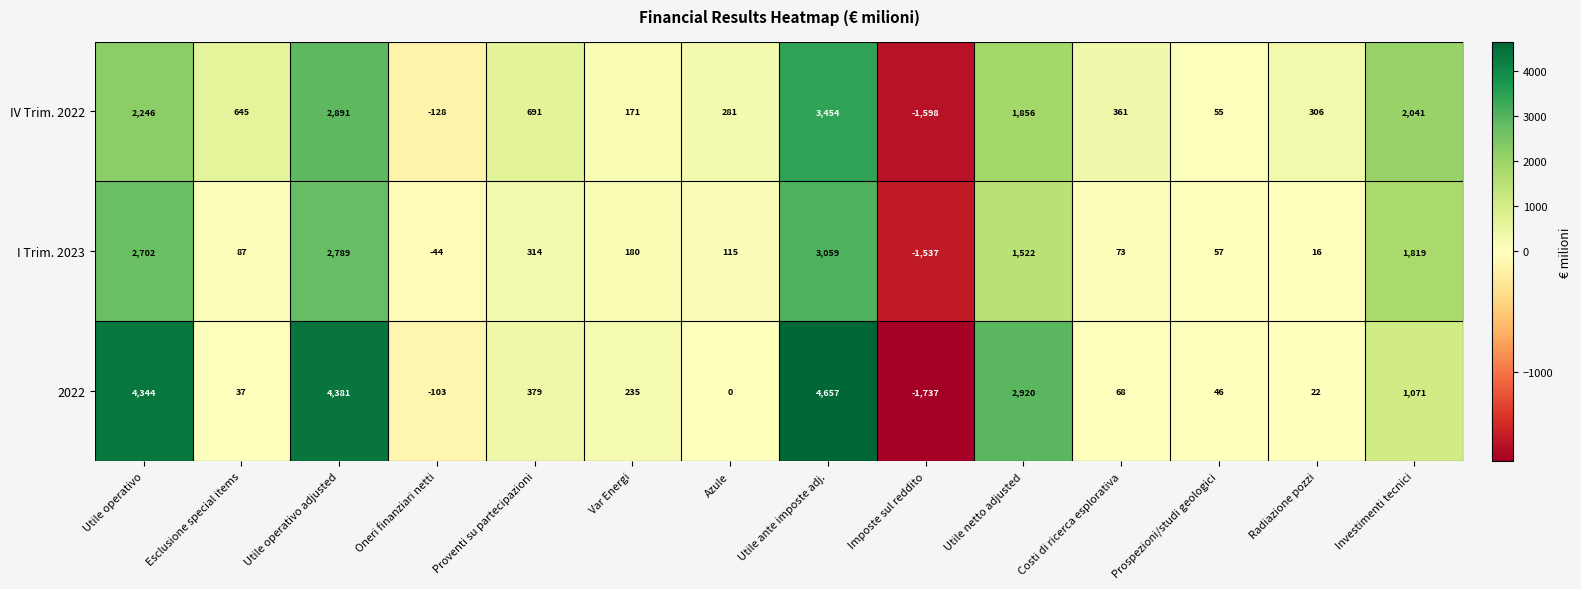

Is it true that 2022 equals 4344 at Utile operativo?

True